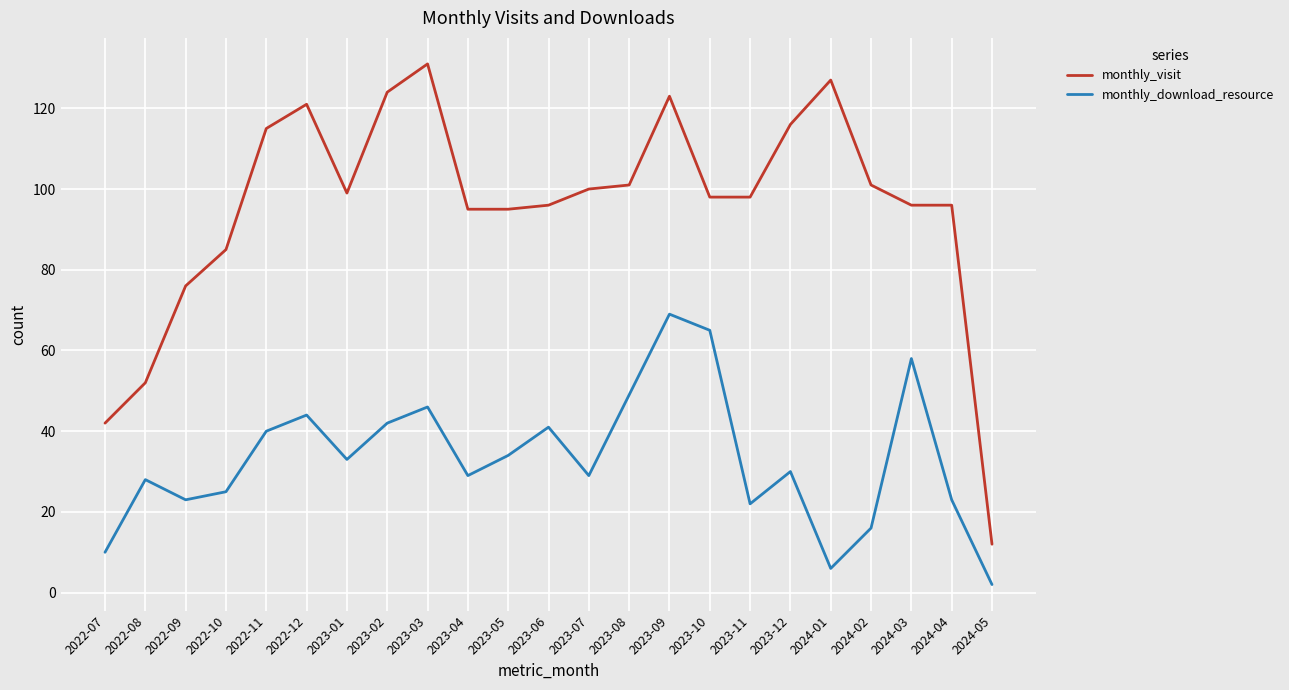

True or false: monthly_download_resource and monthly_visit intersect in this chart.

False